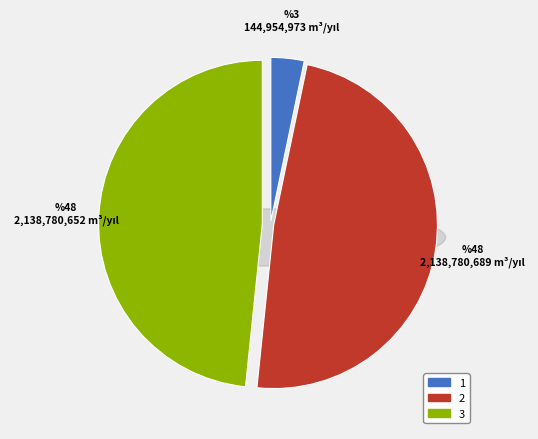

To the nearest percent, what is the average slice percentage?

33%